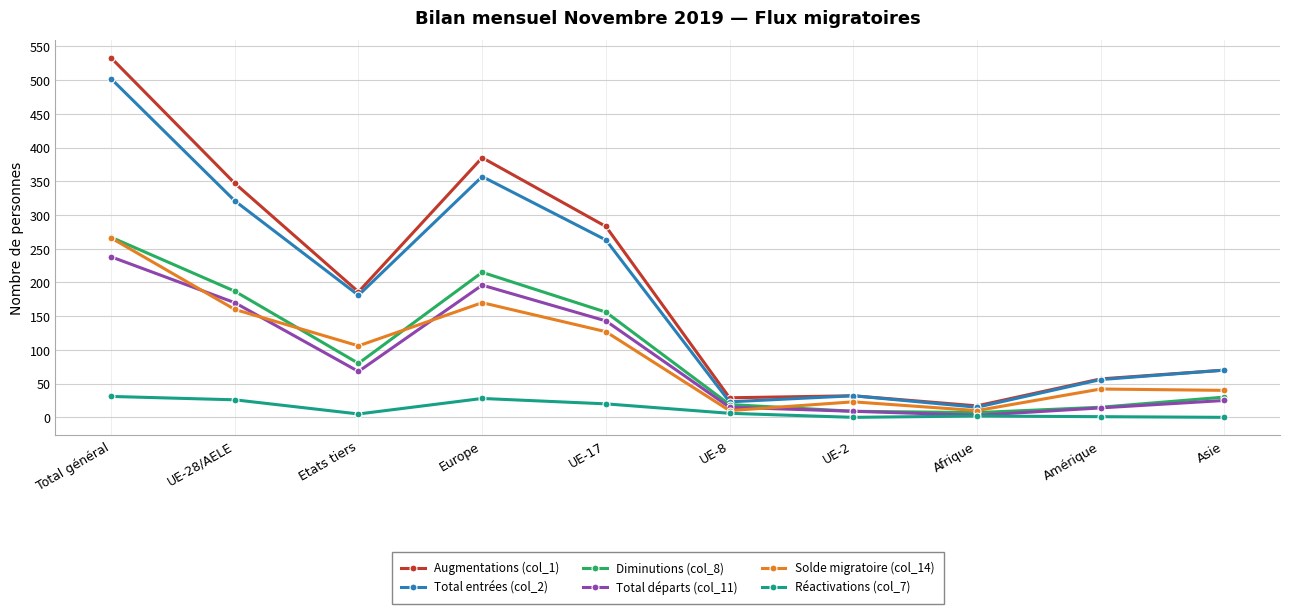

Is this an area chart (filled region under the line)?

No